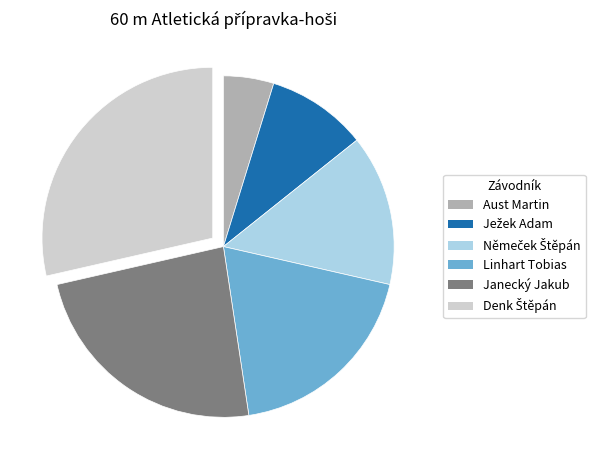

Is it true that Janecký Jakub is 35% of the pie?

False